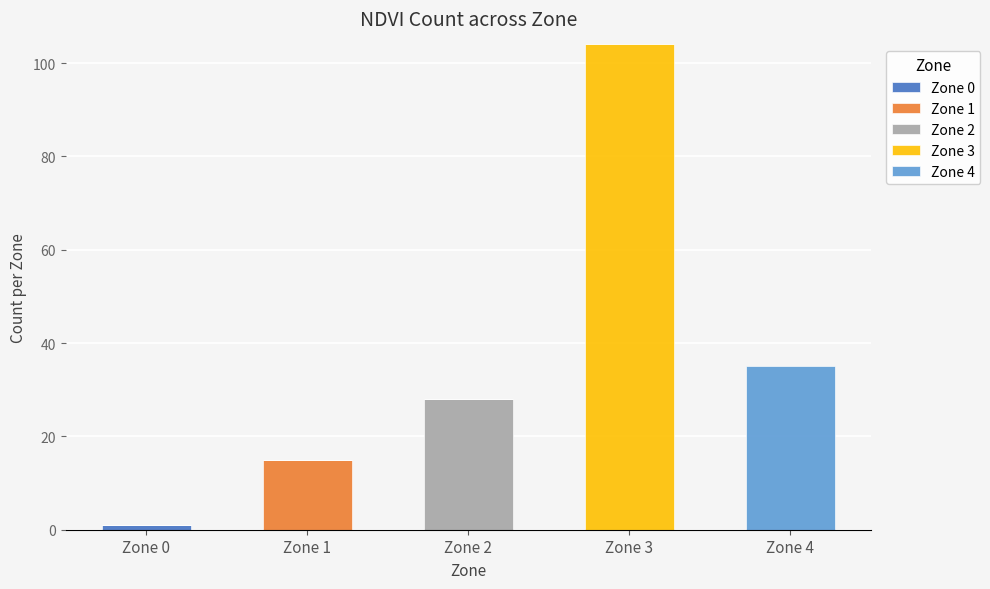

At which category is the sum across all series the highest?

Zone 3